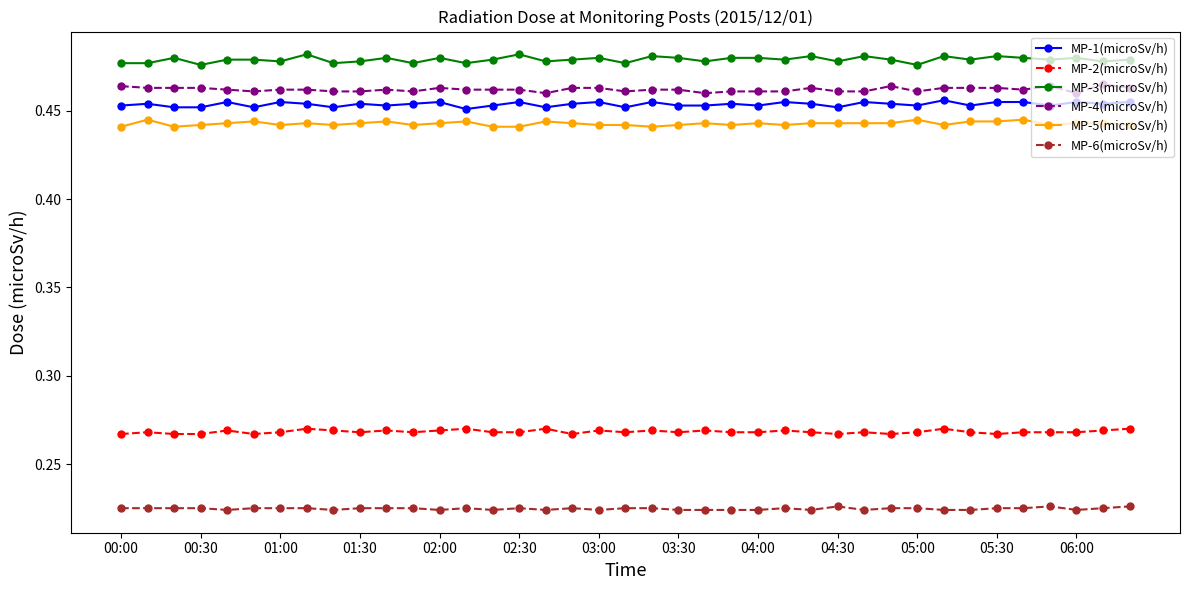

True or false: MP-5(microSv/h) and MP-6(microSv/h) intersect in this chart.

False